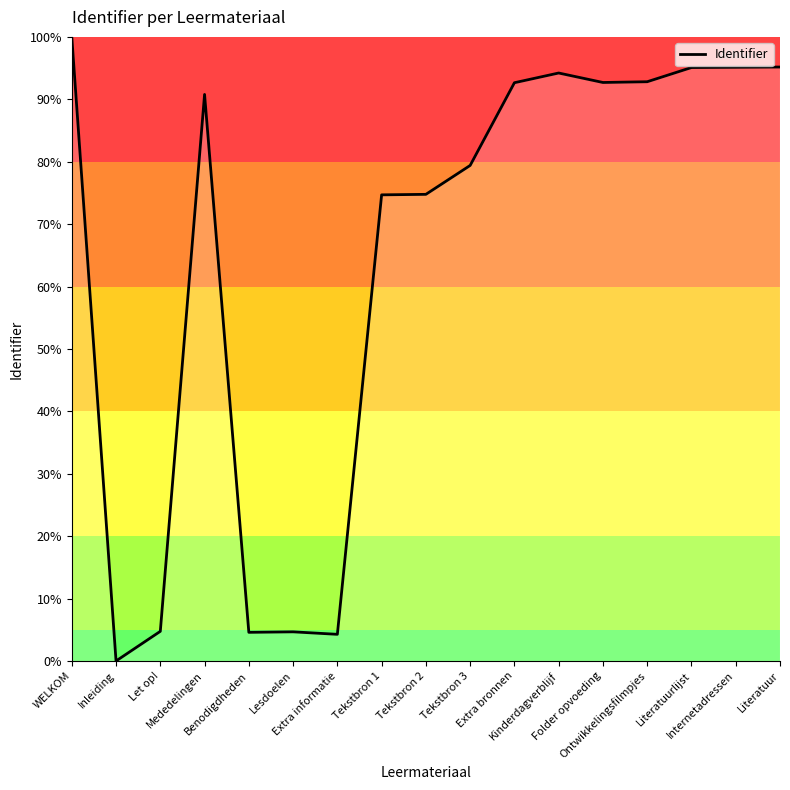

What is the greatest value displayed?

100.0